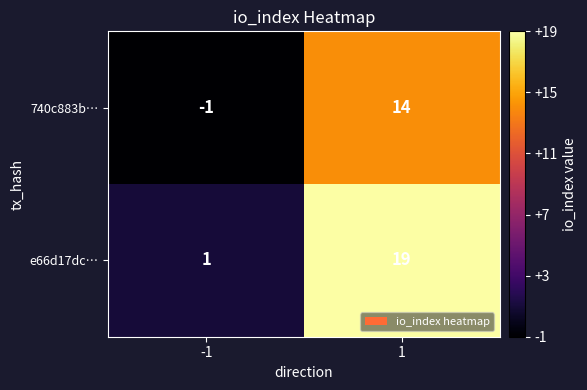

At -1, list the series in order from largest to smallest.

e66d17dc…, 740c883b…